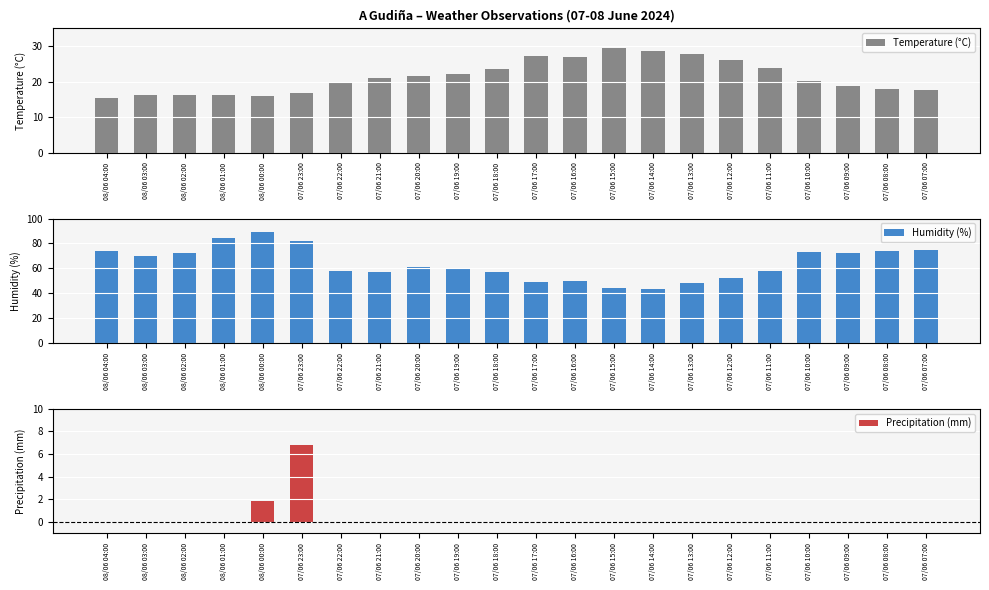

Reading left to right, extract all data points from this chart.

Temperature (°C): 15.5	16.3	16.1	16.1	16.0	16.9	20.0	20.9	21.6	22.1	23.5	27.1	26.9	29.5	28.7	27.7	26.2	23.8	20.2	18.8	17.8	17.7
Humidity (%): 74.0	70.0	72.0	84.0	89.0	82.0	58.0	57.0	61.0	60.0	57.0	49.0	50.0	44.0	43.0	48.0	52.0	58.0	73.0	72.0	74.0	75.0
Precipitation (mm): 0.0	0.0	0.0	0.0	1.8	6.8	0.0	0.0	0.0	0.0	0.0	0.0	0.0	0.0	0.0	0.0	0.0	0.0	0.0	0.0	0.0	0.0